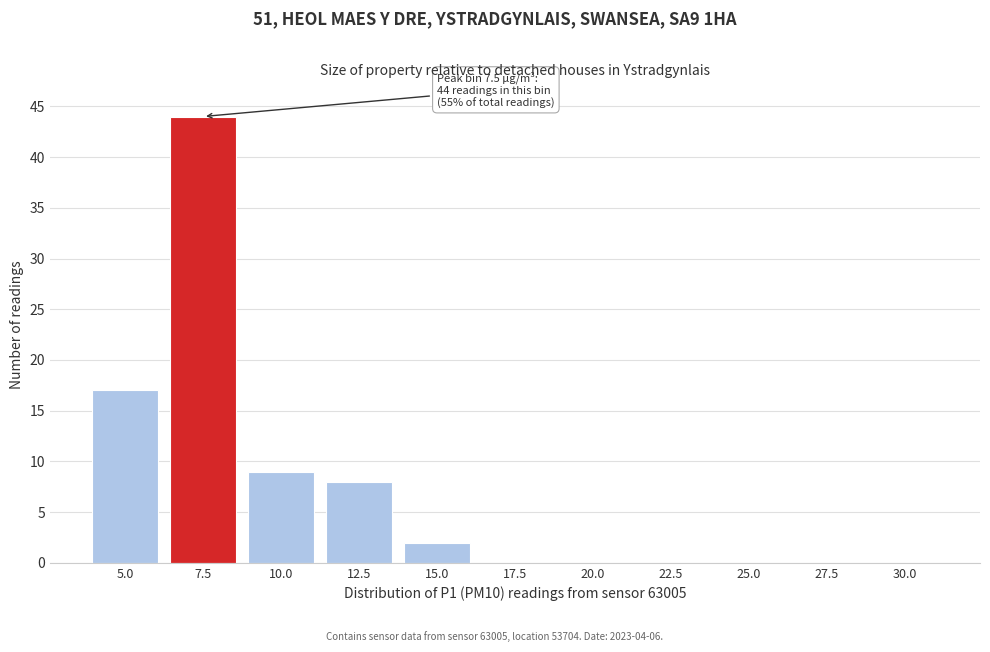

Reading left to right, transcribe all the data shown in this chart.

5.0=17	7.5=44	10.0=9	12.5=8	15.0=2	17.5=0	20.0=0	22.5=0	25.0=0	27.5=0	30.0=0